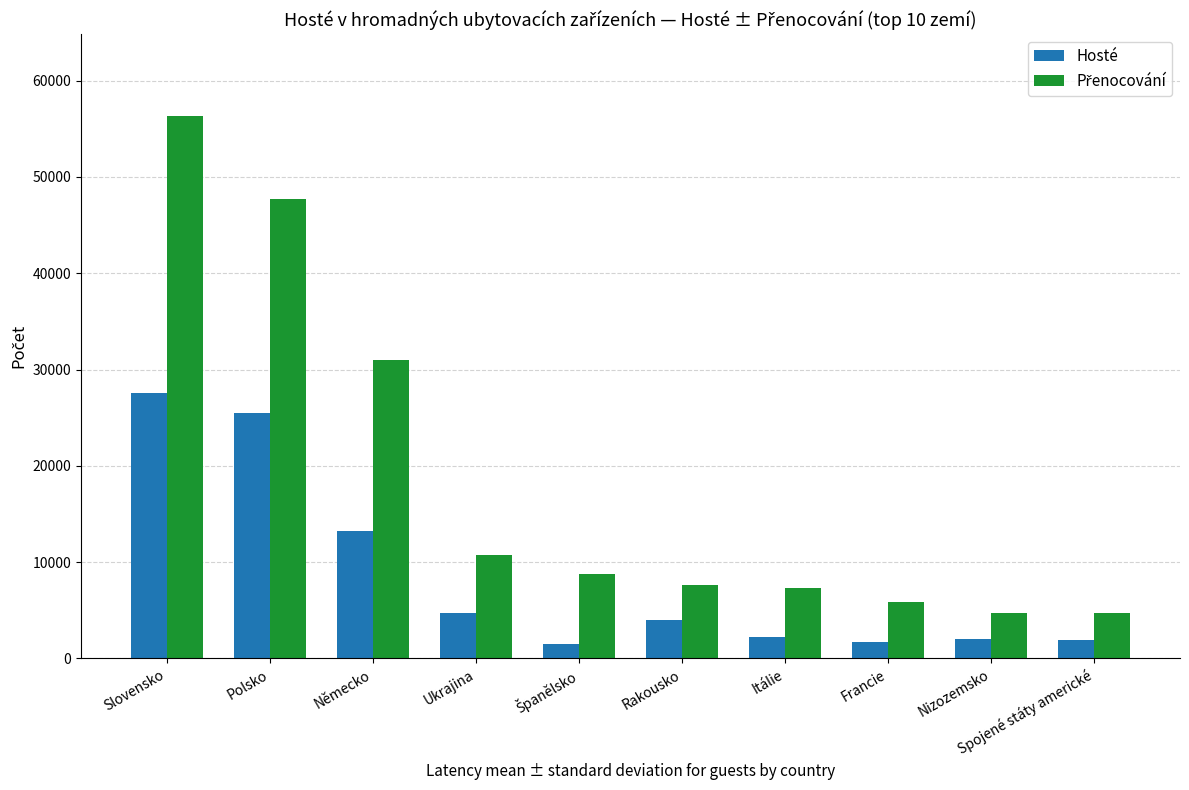

What is the approximate value of Hosté at Rakousko?

3948